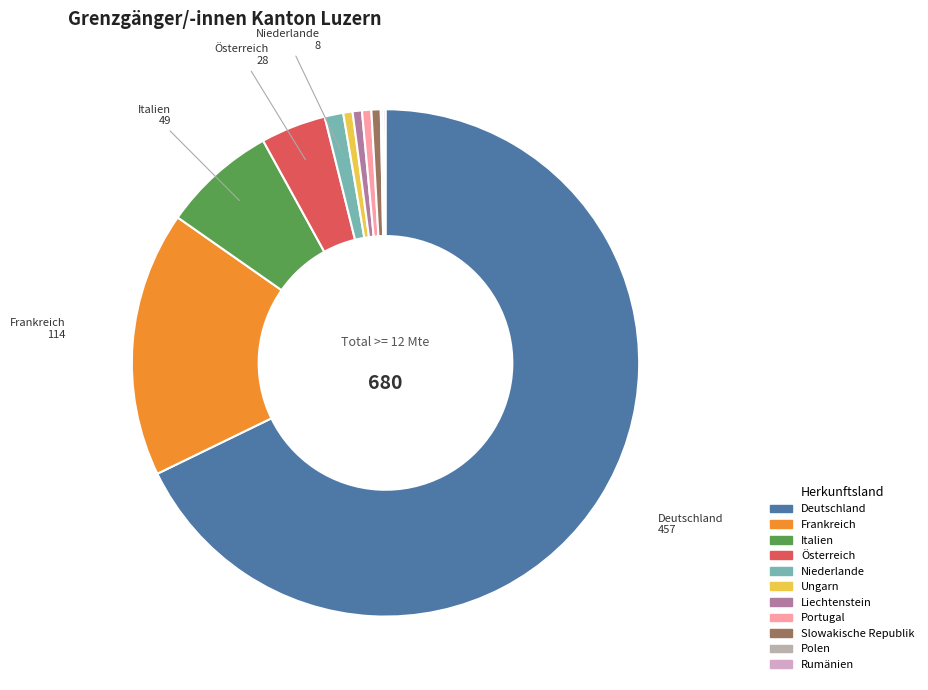

Which category has the smallest portion of the pie?

Polen